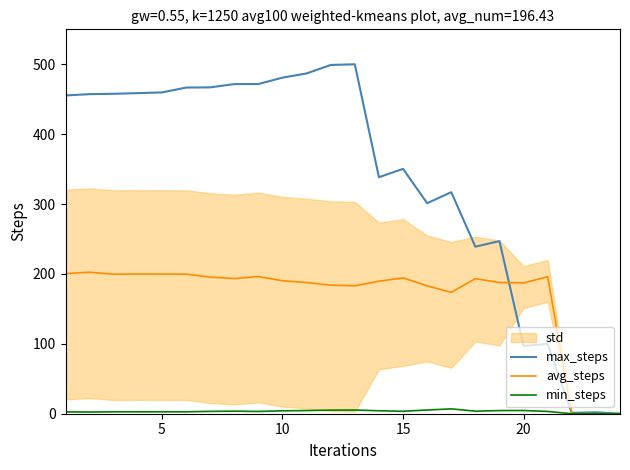

What is the maximum value for max_steps?

500.0